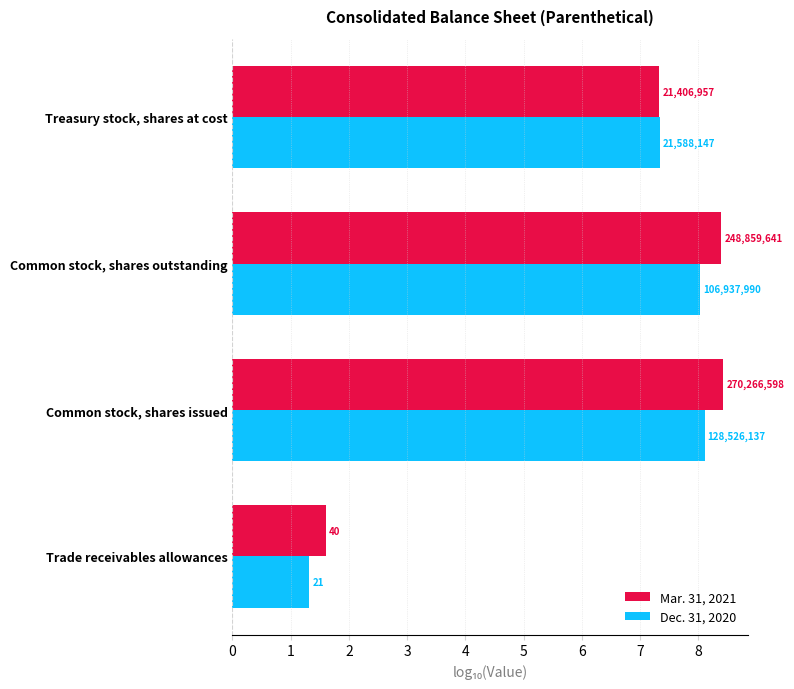

What are all the series names shown in the legend?

Mar. 31, 2021, Dec. 31, 2020